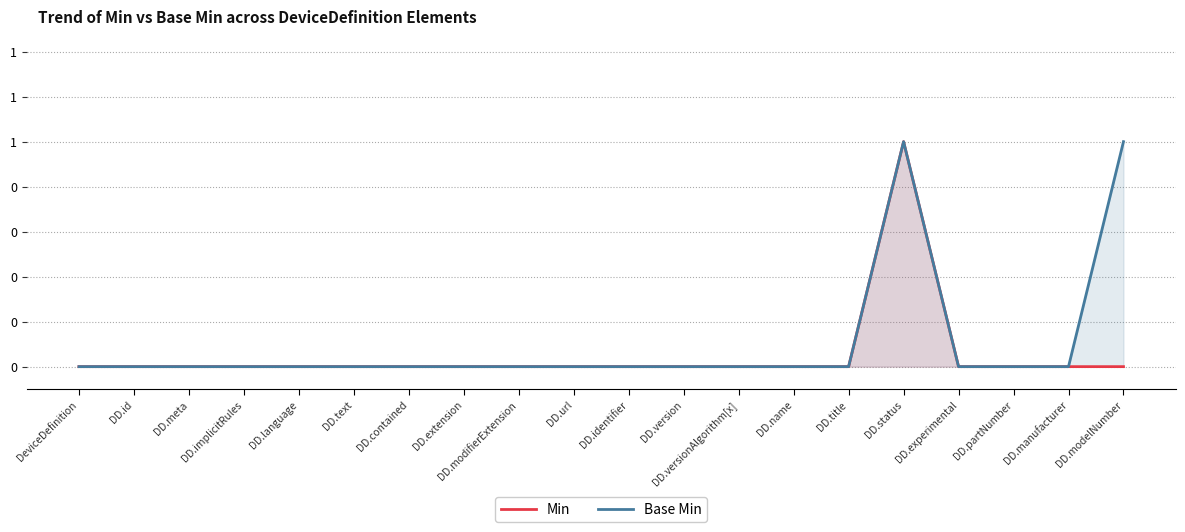

At how many categories does at least one series exceed 0?

2